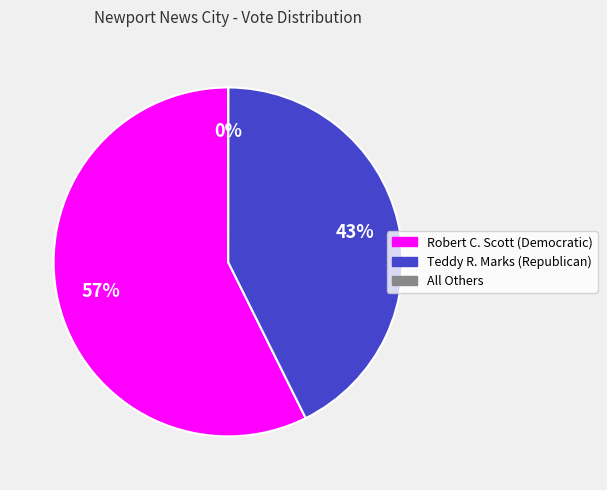

To the nearest percent, what is the difference between the largest and smallest slice percentages?

57%